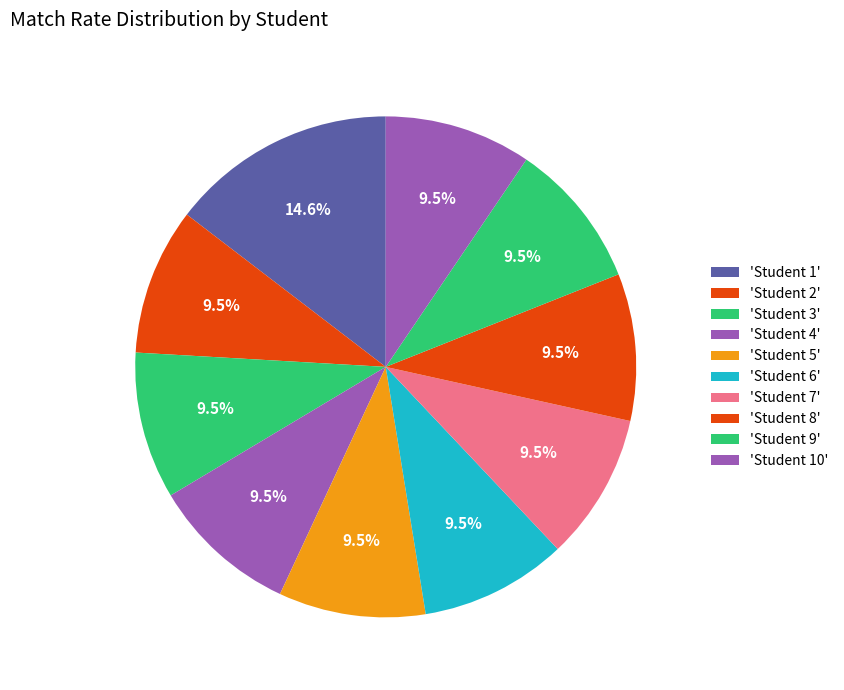

How many slices are in this pie chart?

10